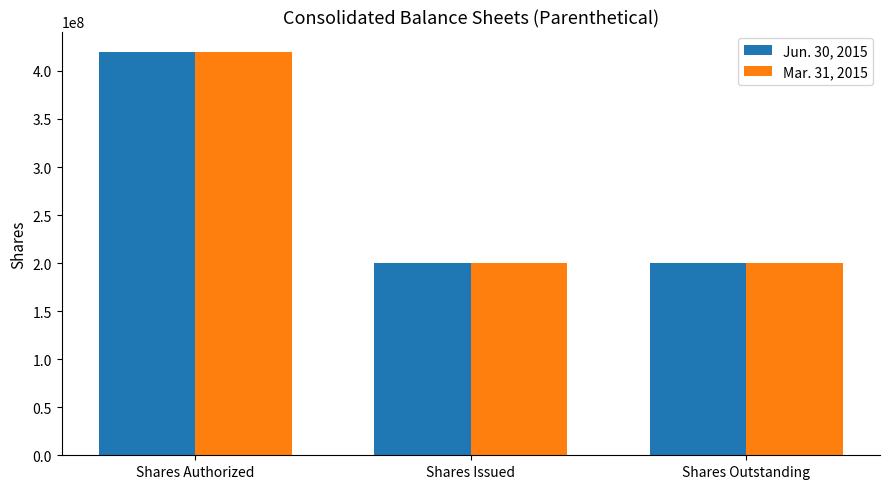

Is it true that Jun. 30, 2015 equals 200000000 at Shares Outstanding?

True